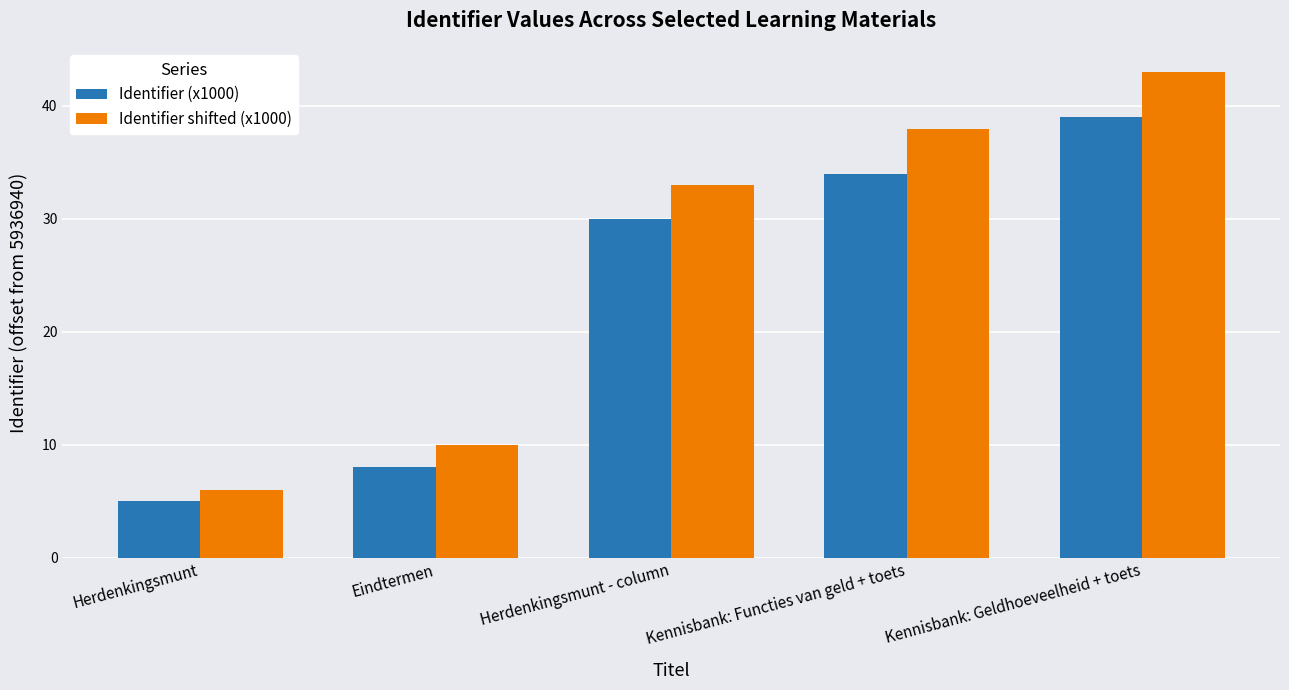

Rank the series at Herdenkingsmunt from highest to lowest value.

Identifier shifted (x1000), Identifier (x1000)